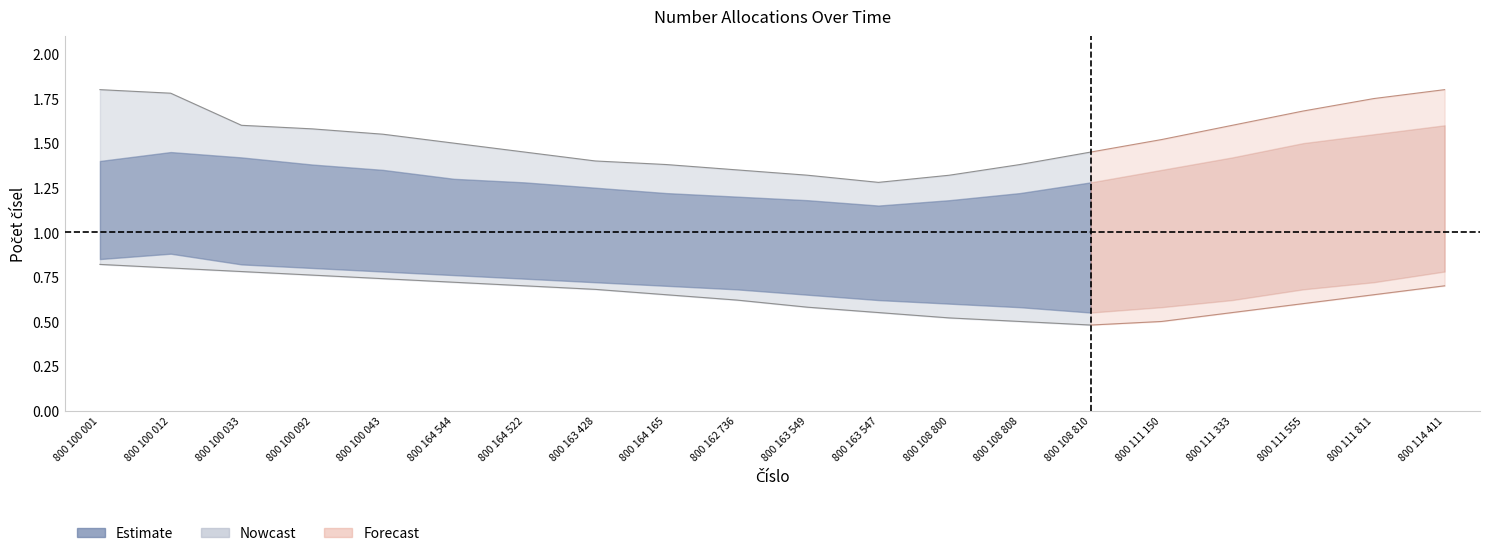

What is the smallest value displayed?

0.5